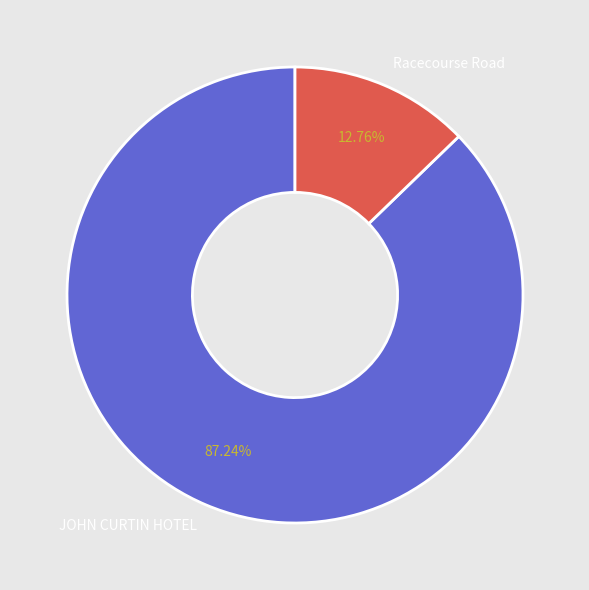

Between JOHN CURTIN HOTEL and Racecourse Road, which is larger?

JOHN CURTIN HOTEL